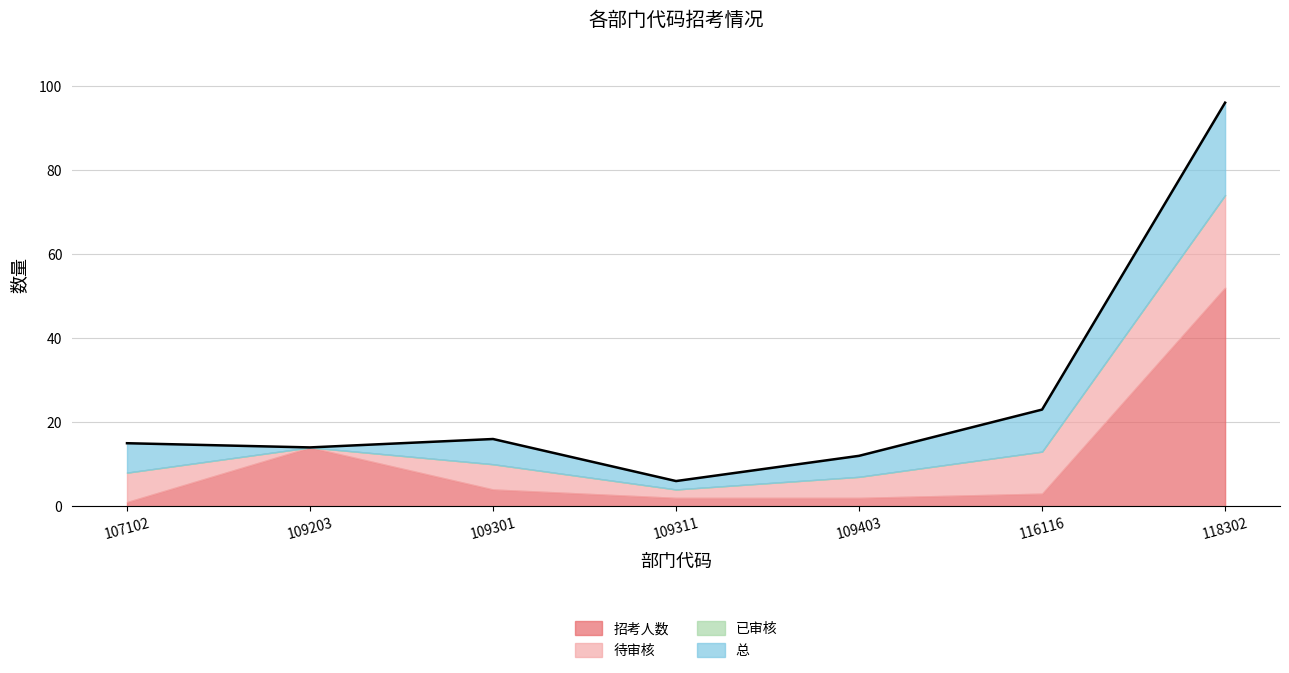

What is the value of the 招考人数 point at the 5th from the left?

2